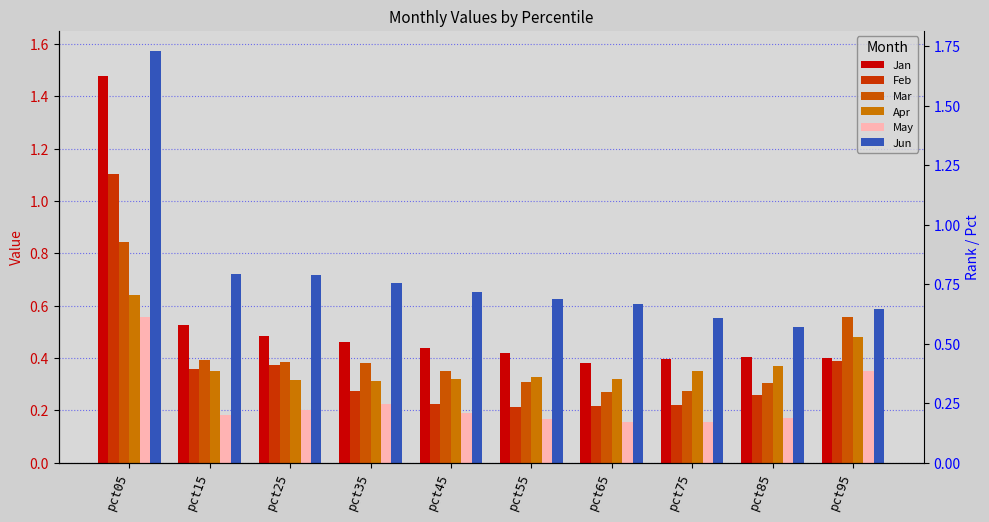

Reading left to right, what are all the values shown in this chart?

Jan: 1.5	0.5	0.5	0.5	0.4	0.4	0.4	0.4	0.4	0.4
Feb: 1.1	0.4	0.4	0.3	0.2	0.2	0.2	0.2	0.3	0.4
Mar: 0.8	0.4	0.4	0.4	0.4	0.3	0.3	0.3	0.3	0.6
Apr: 0.6	0.3	0.3	0.3	0.3	0.3	0.3	0.4	0.4	0.5
May: 0.6	0.2	0.2	0.2	0.2	0.2	0.2	0.2	0.2	0.4
Jun: 1.6	0.7	0.7	0.7	0.7	0.6	0.6	0.6	0.5	0.6